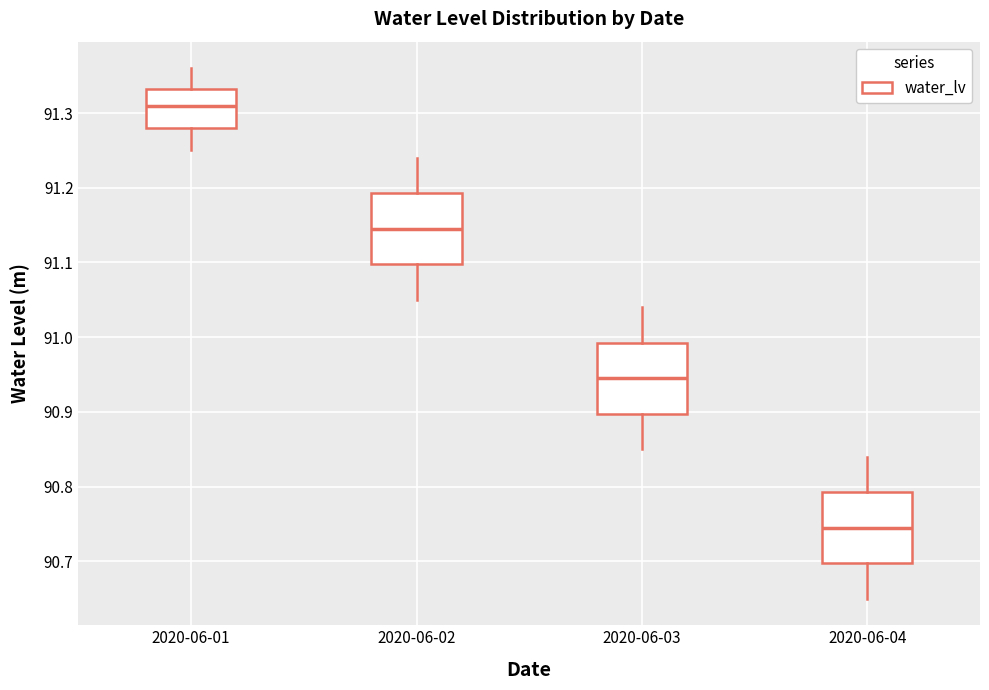

Which box has the highest median line?

2020-06-01